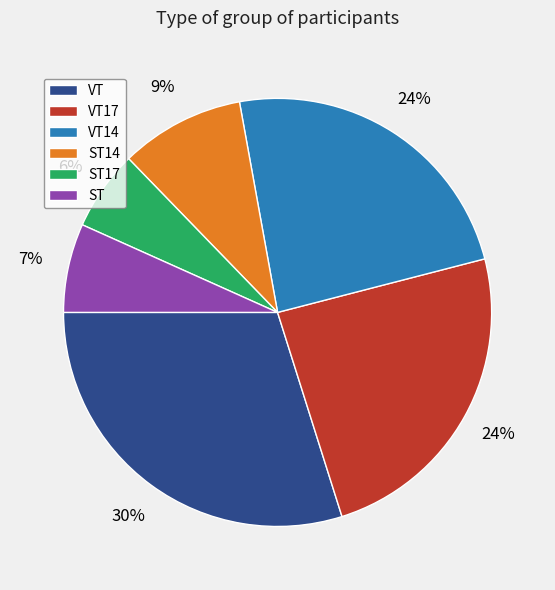

Count the number of slices in the pie.

6